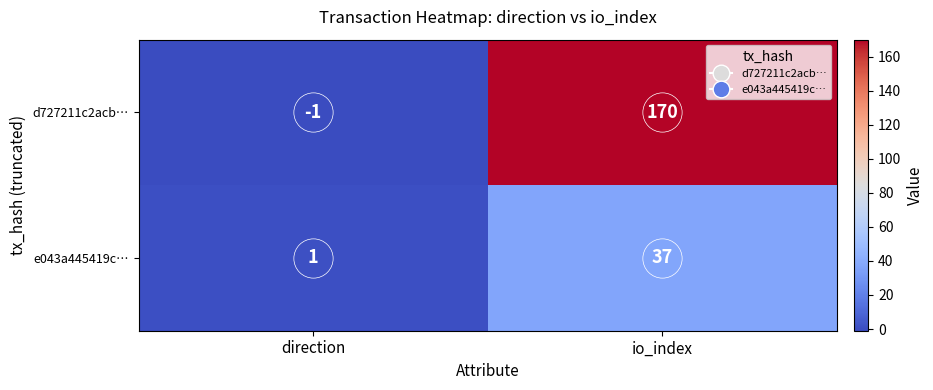

What is the total value across all series at io_index?

207